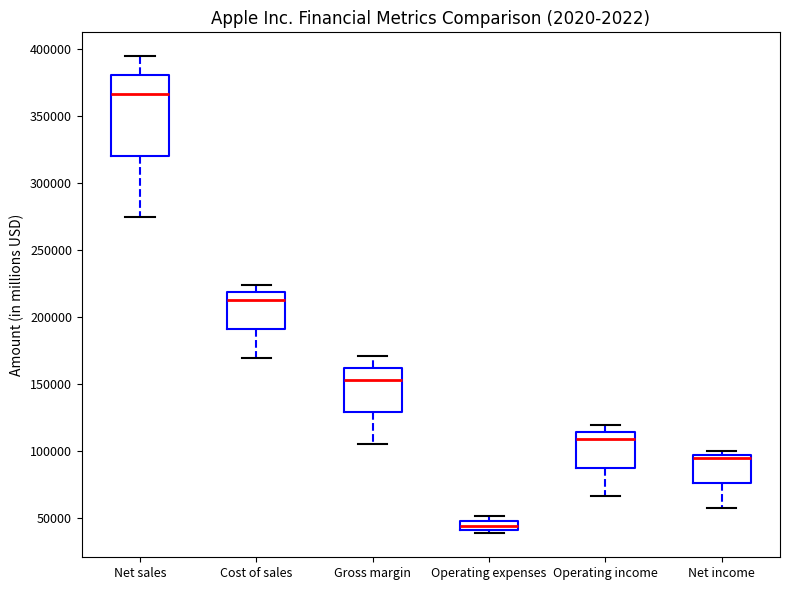

Where does the median line of the box for Operating income sit on the y-axis? The values are not printed on the chart, so give them approximately, as read against the axis.

110000